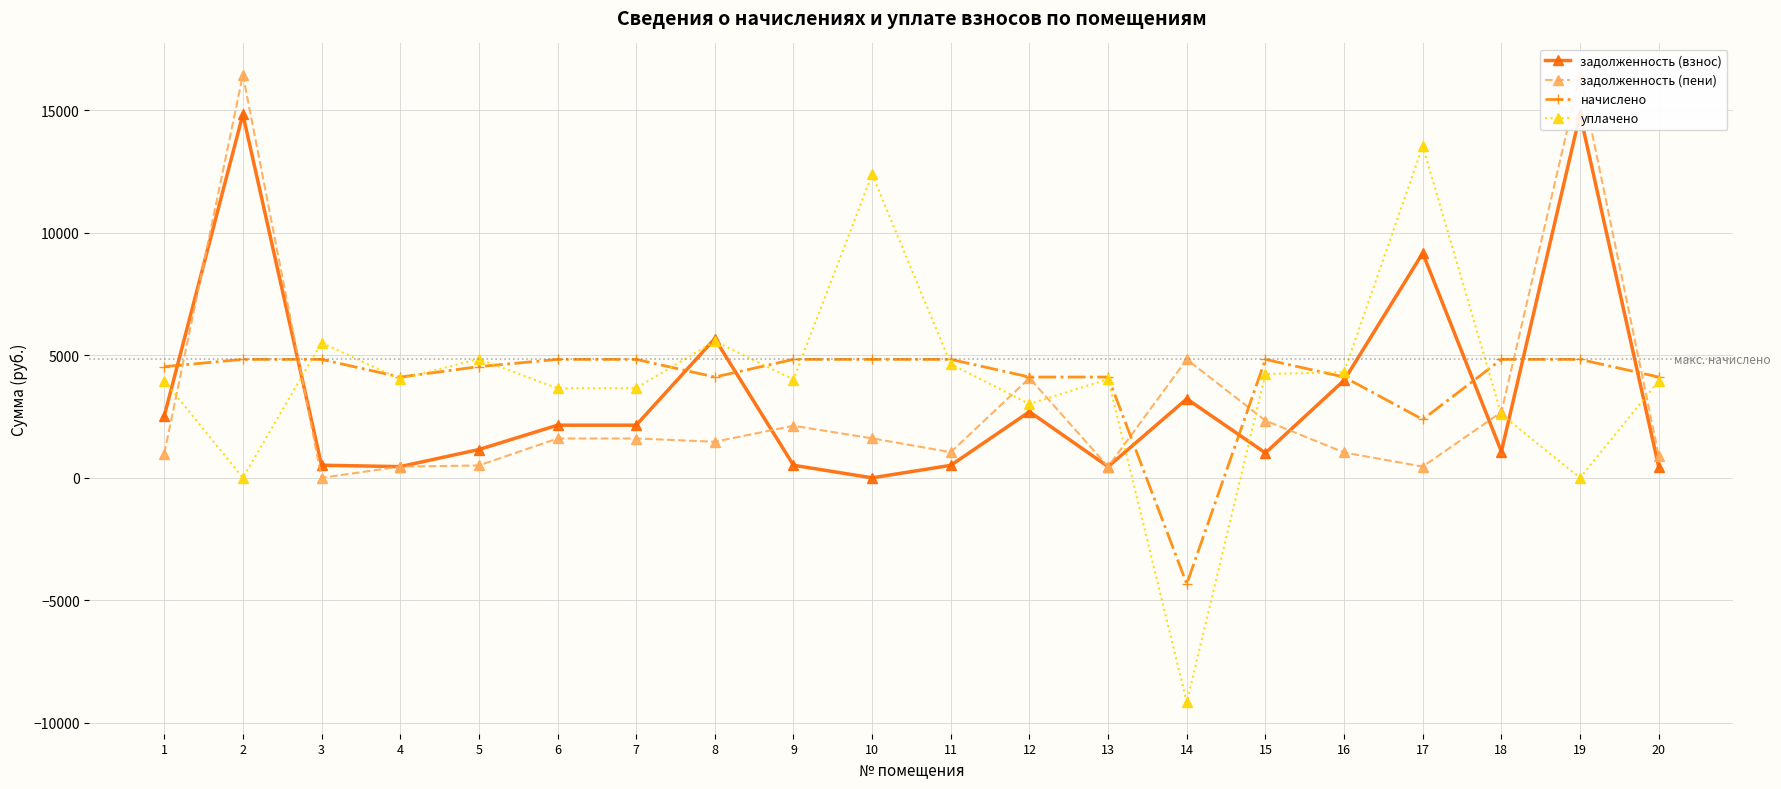

What is the total value across all series at 19?

36101.2